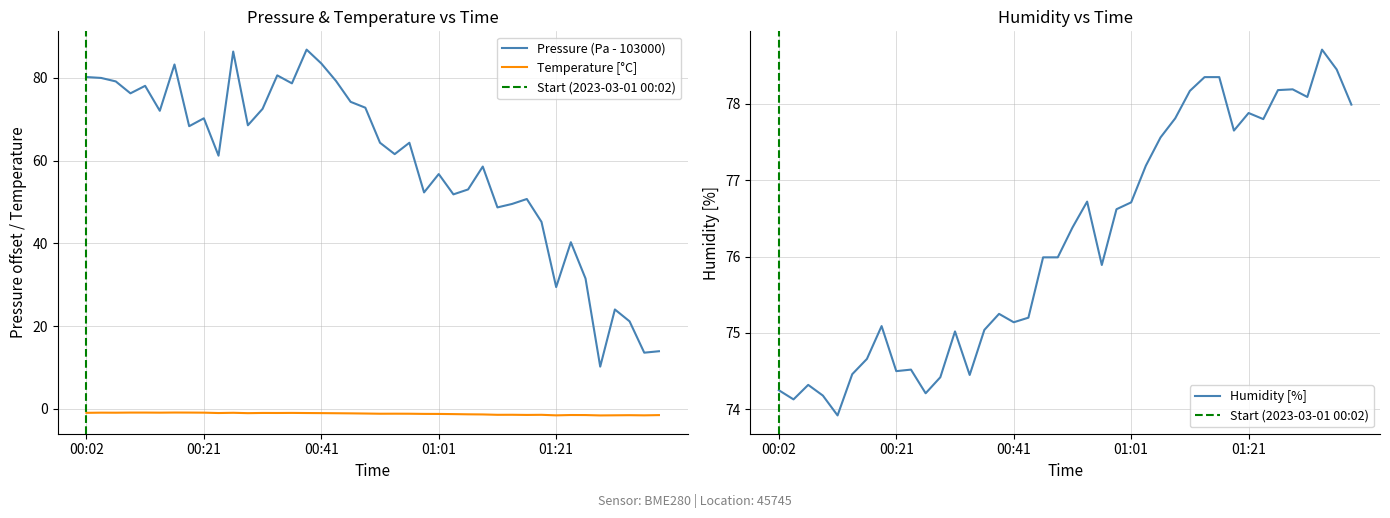

How many data points does each series have?

40